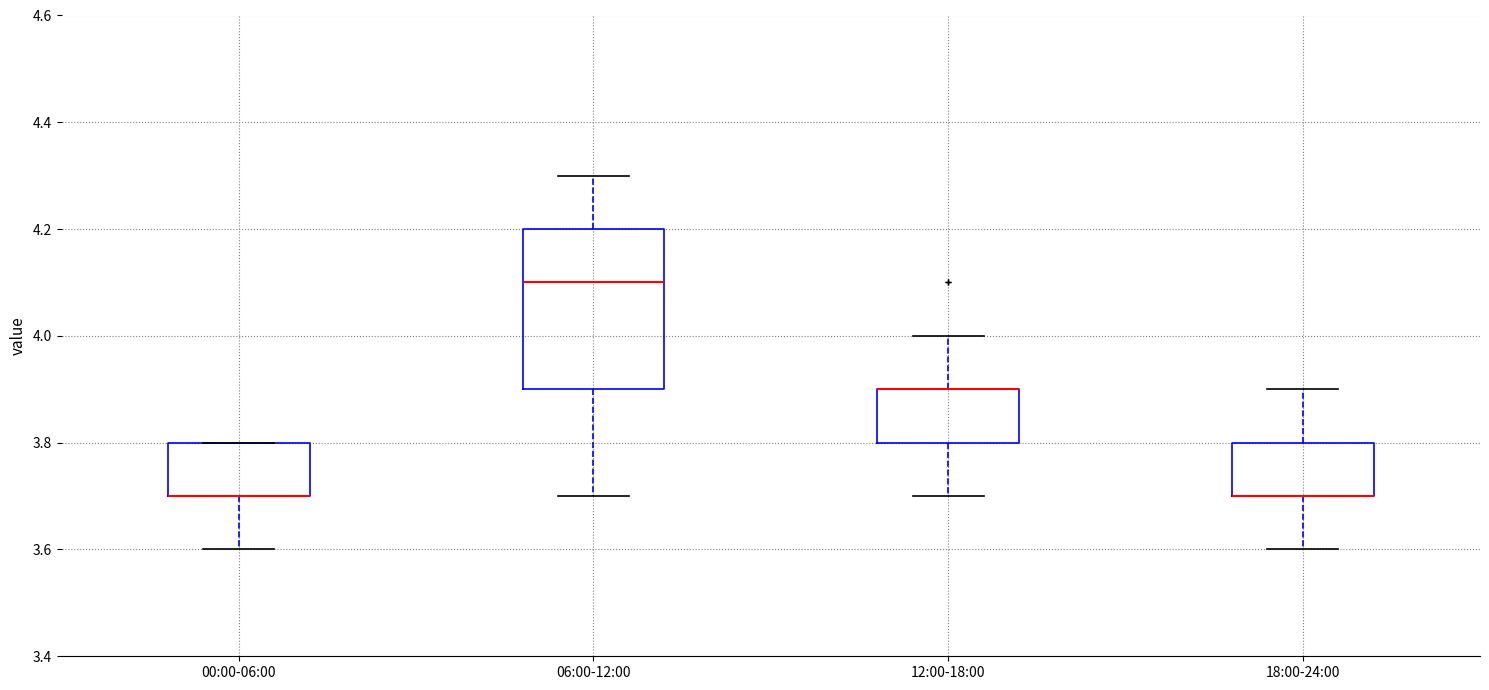

Reading left to right, transcribe this box plot: for each box, give where its median line is, the range the box spans, and where its two whiskers end, as read against the y-axis. The values are not printed on the chart, so give them approximately, as read against the axis.

00:00-06:00: median 3.7 (drawn on the box's lower edge), box 3.7 to 3.8, whiskers 3.6 to 3.8
06:00-12:00: median 4.1, box 3.9 to 4.2, whiskers 3.7 to 4.3
12:00-18:00: median 3.9 (drawn on the box's upper edge), box 3.8 to 3.9, whiskers 3.7 to 4.0
18:00-24:00: median 3.7 (drawn on the box's lower edge), box 3.7 to 3.8, whiskers 3.6 to 3.9